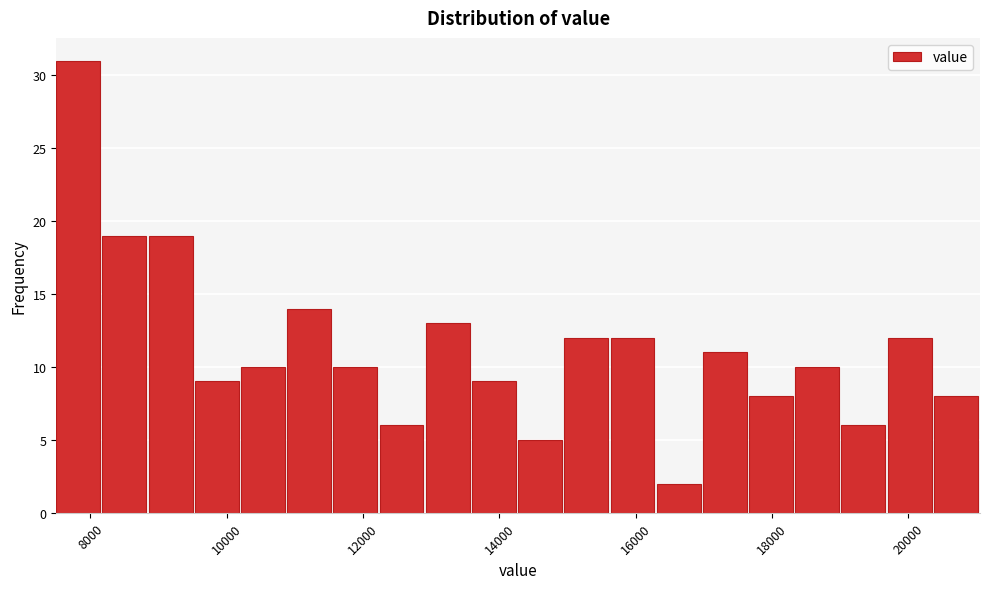

Read against the x-axis, roughly where is the centre of the tallest bar?

7800